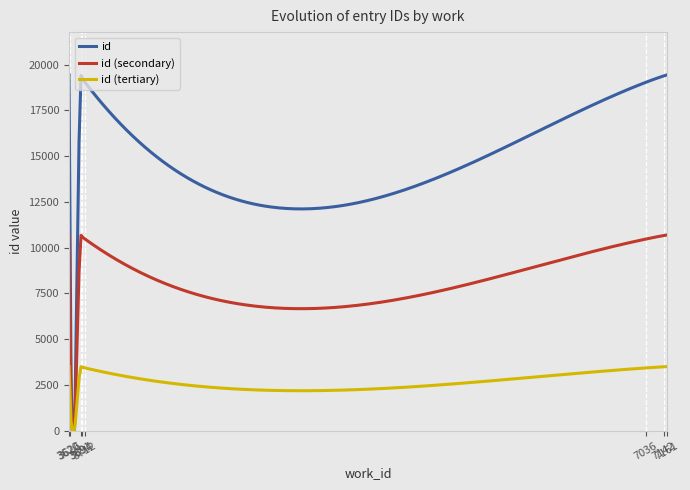

Which category has the highest value across all series?

7161